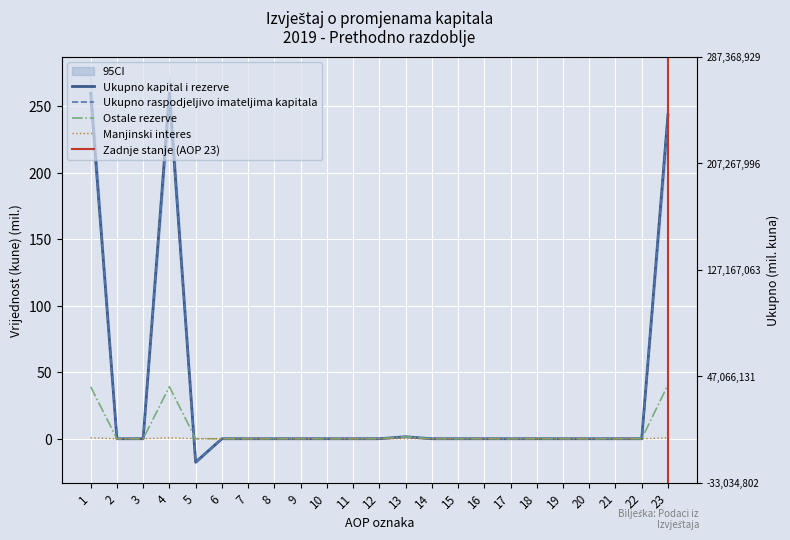

At which label does Ukupno raspodjeljivo imateljima kapitala first exceed 0?

1